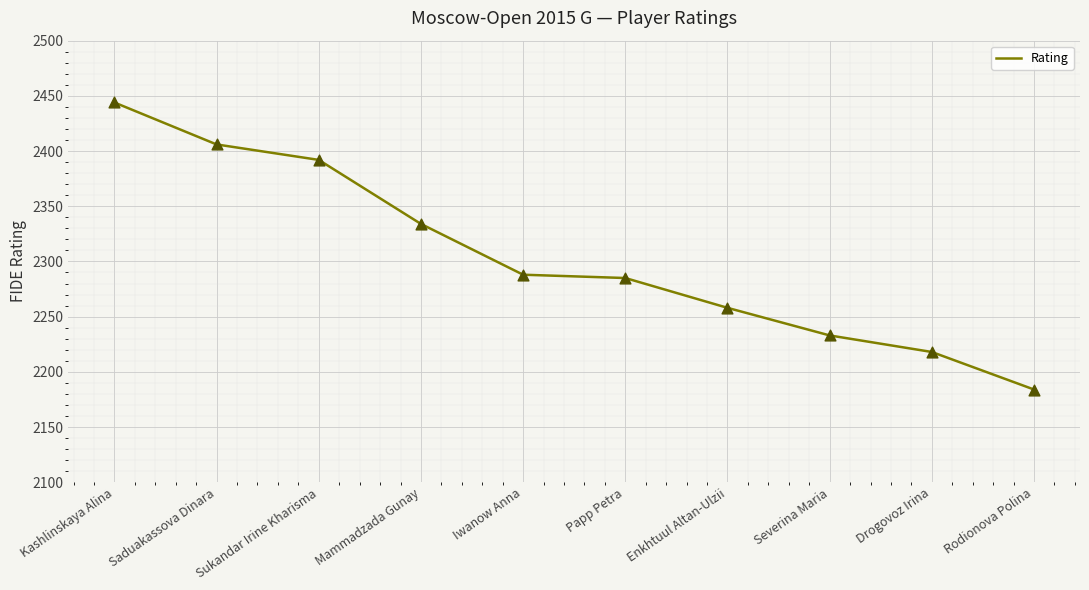

What is the change in value from Iwanow Anna to Papp Petra?

-3